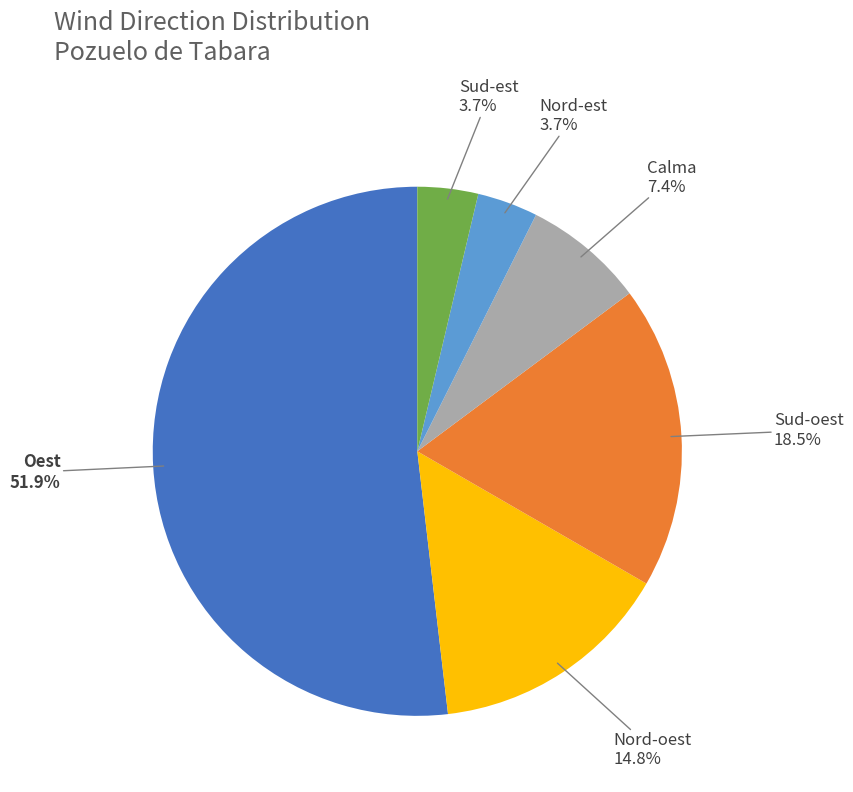

Is there a majority slice in this chart?

Yes